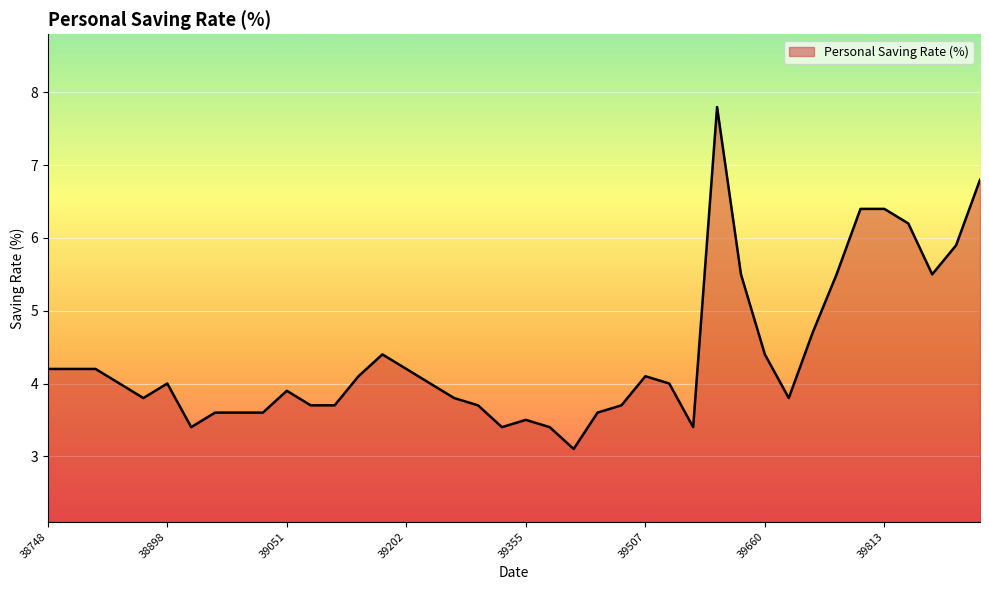

What is the difference between the maximum and minimum values?

4.7